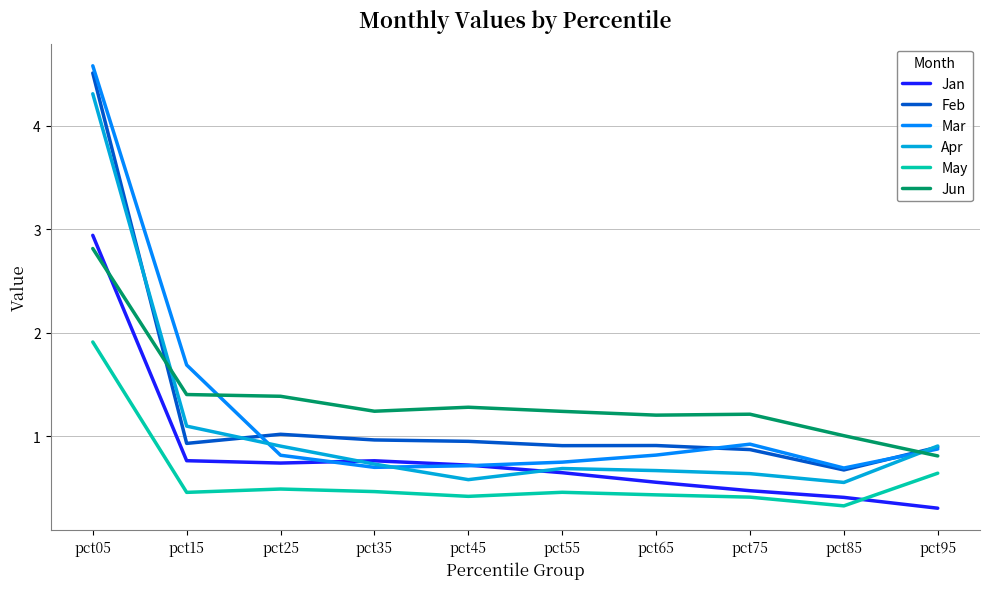

Rank the series at pct15 from lowest to highest value.

May, Jan, Feb, Apr, Jun, Mar